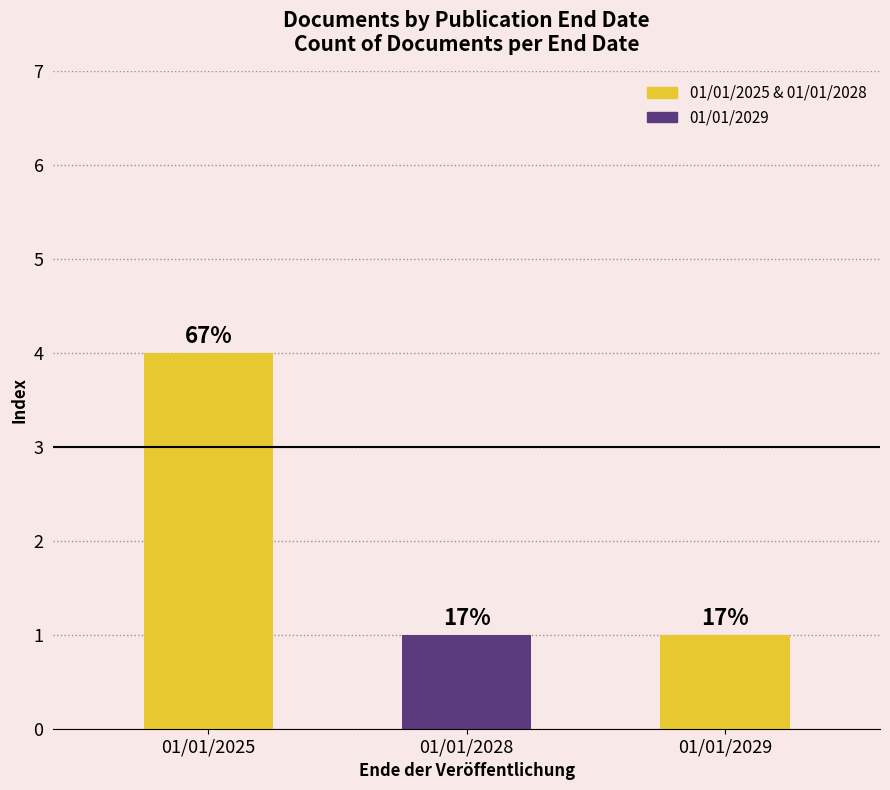

Are the bars horizontal?

No